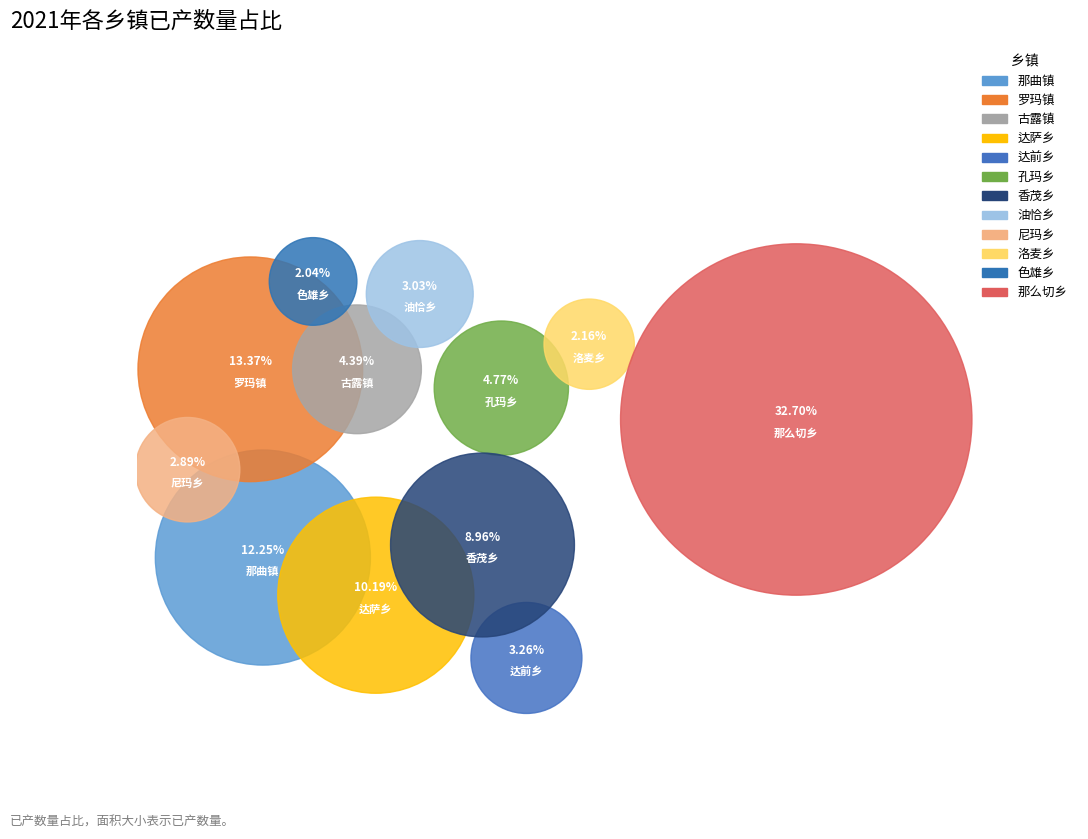

Does any single category account for the majority?

No